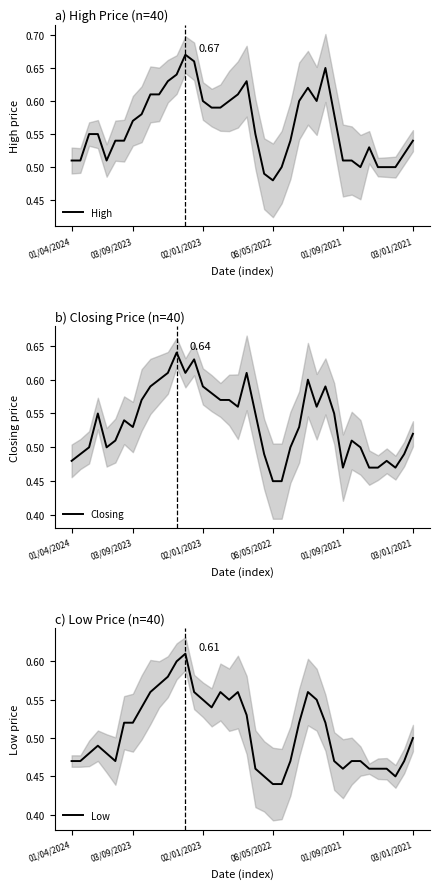

What is the sum of all Low values?

20.3